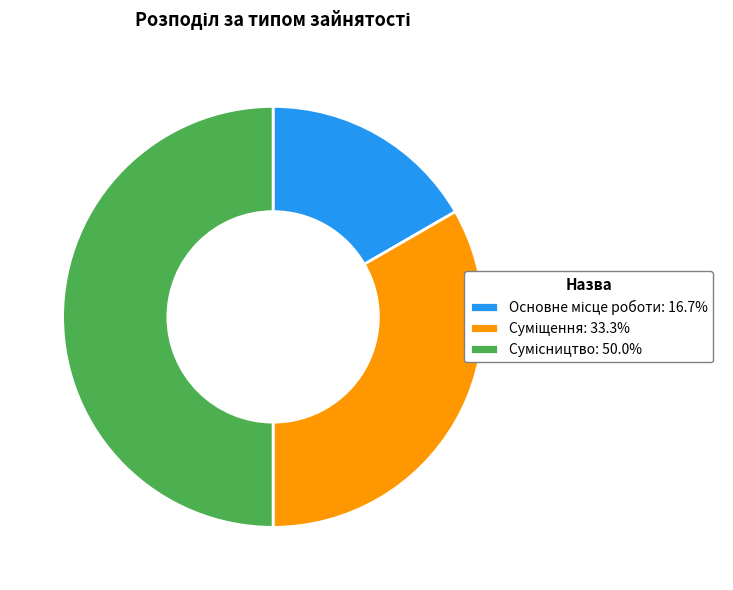

How many segments does this pie chart have?

3